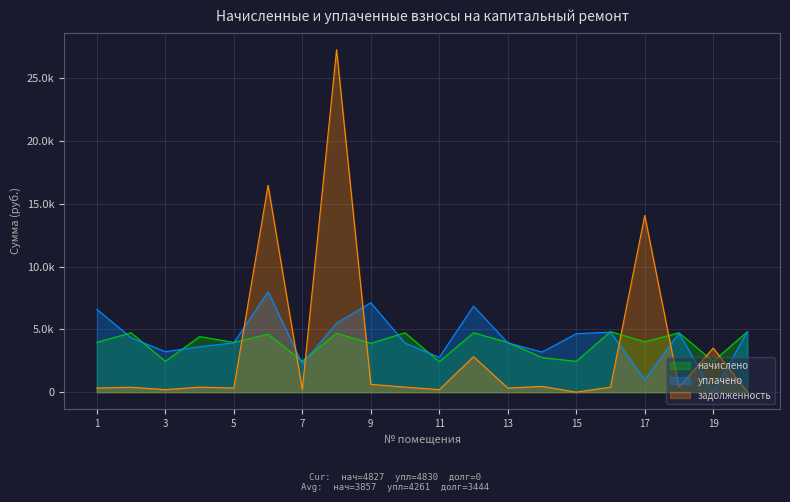

The начислено series shows 3083.8 at 20. True or false?

False